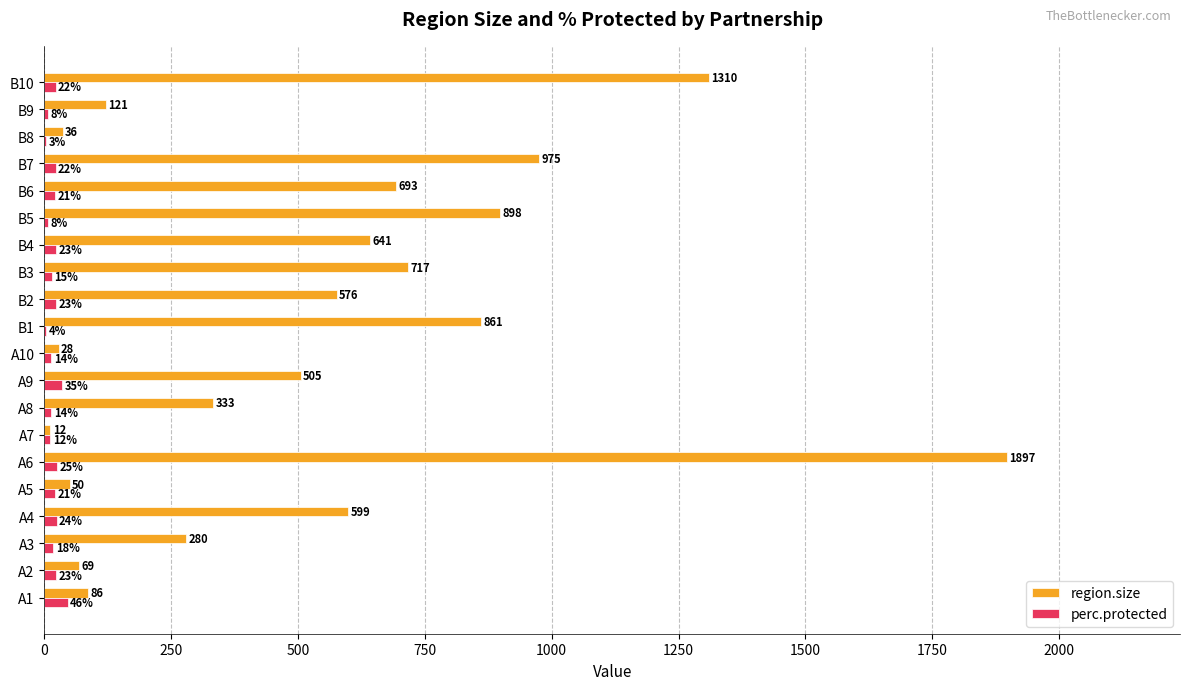

Read the region.size value at B1.

861